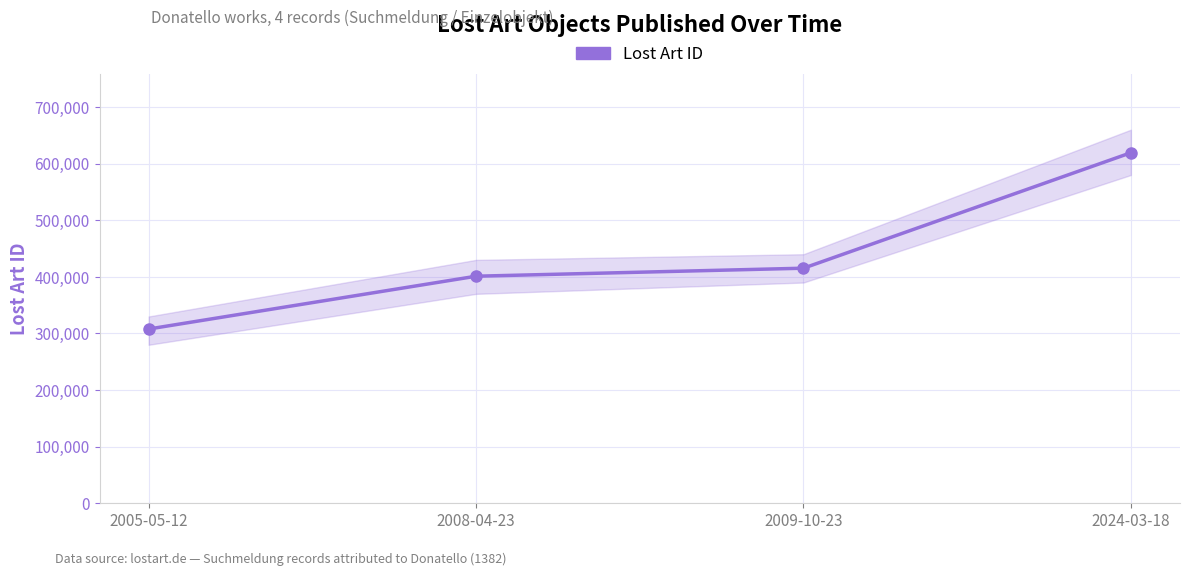

What is the approximate value at 2008-04-23?

401159